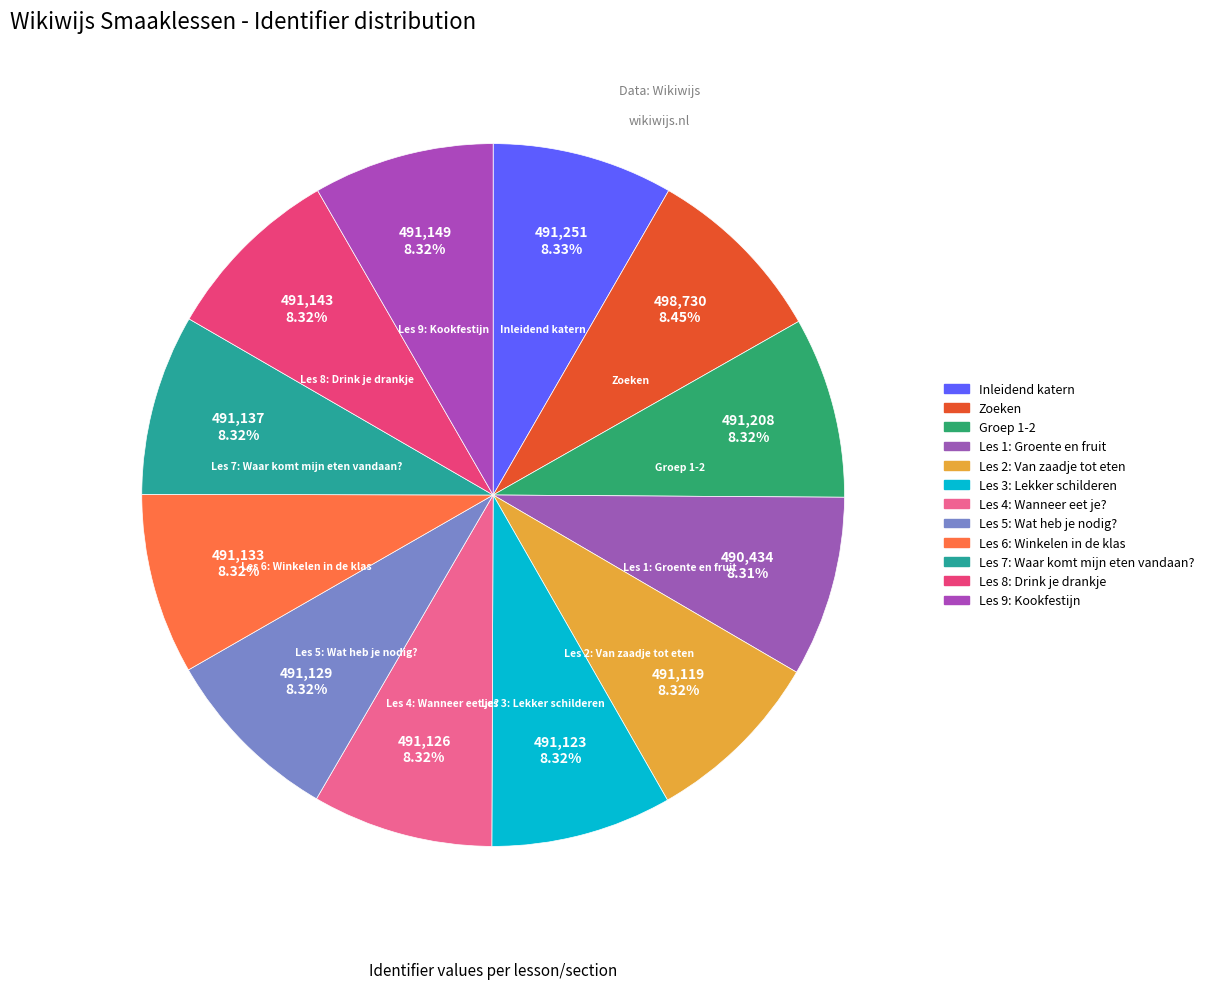

How many segments does this pie chart have?

12